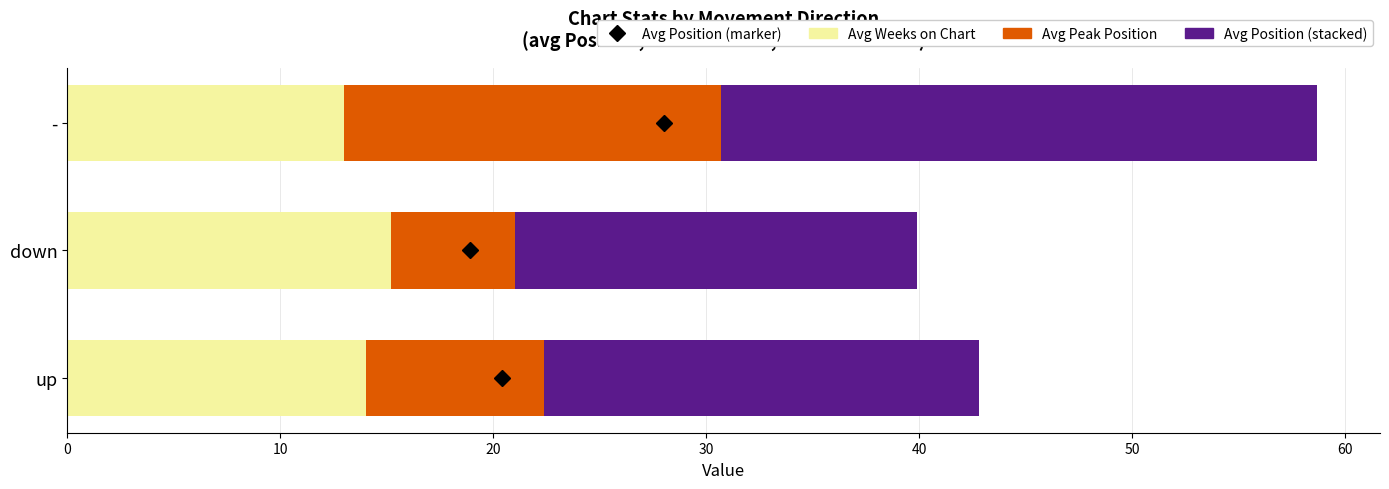

What is the total value across all series at up?

42.8